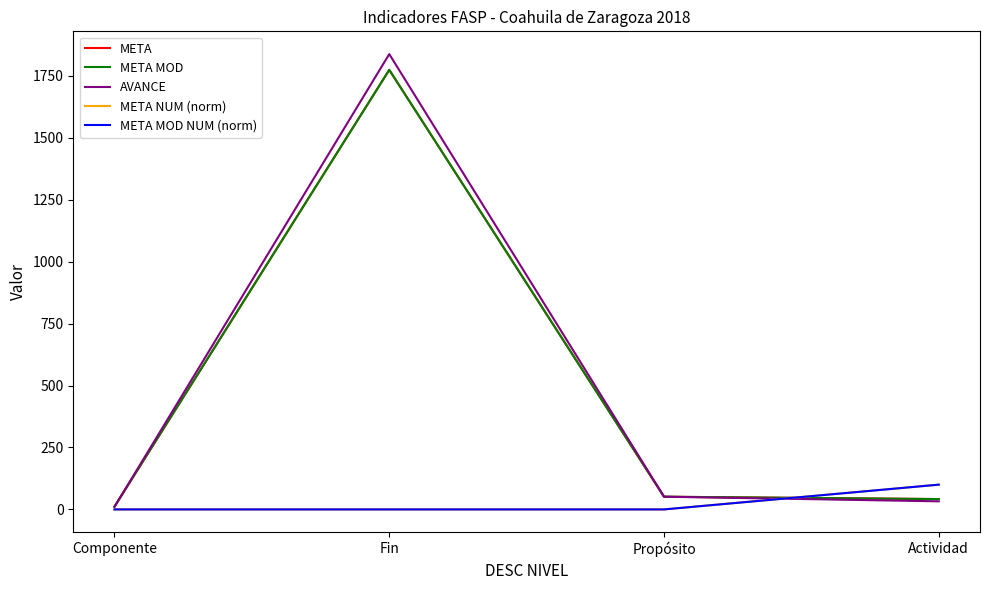

At which category does the chart reach its minimum across all series?

Componente